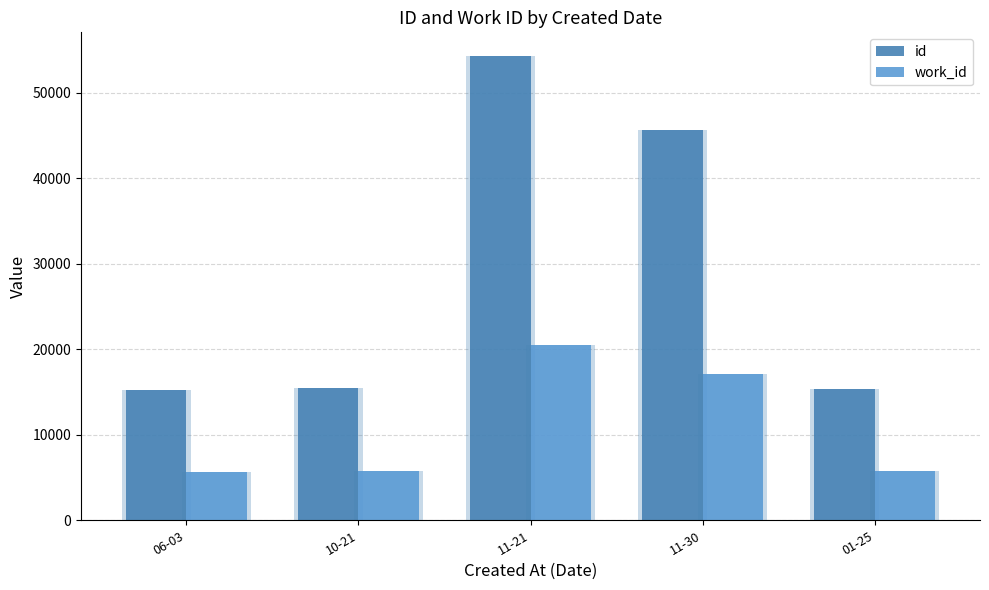

Where does the work_id series first go above 5795?

11-21